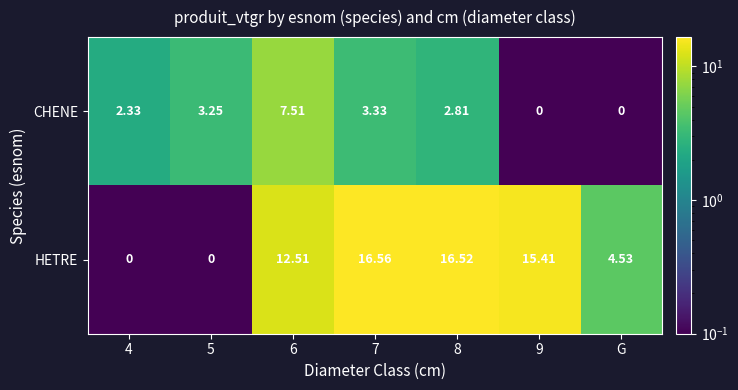

List the series in order of their overall mean, lowest first.

CHENE, HETRE